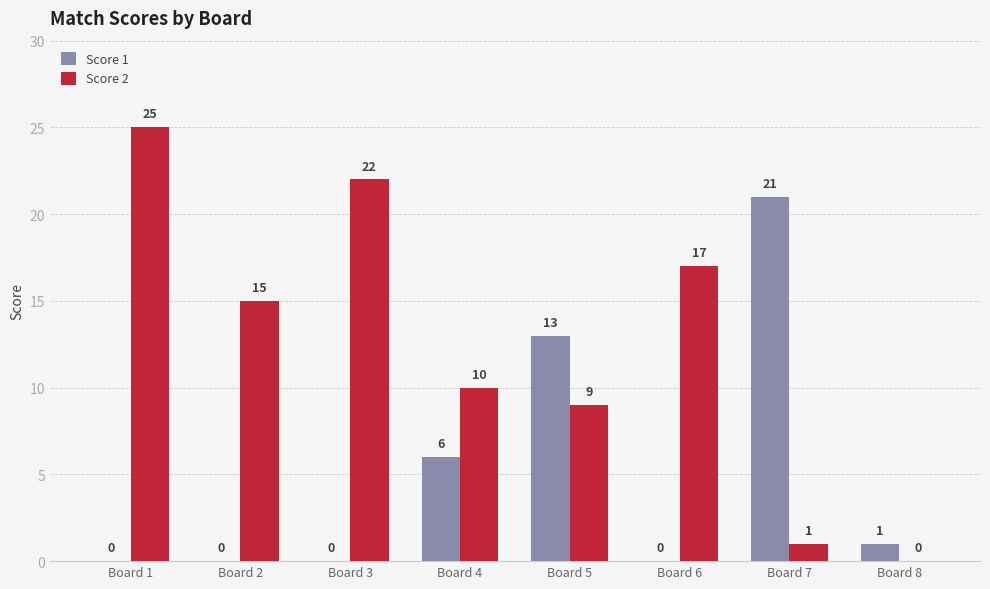

How many distinct data groups are displayed?

2